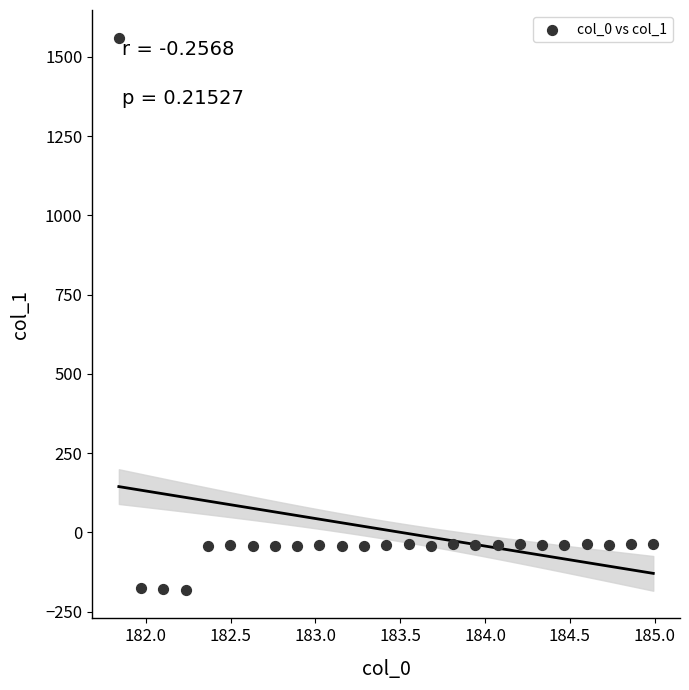

What is the range of Y values (max minus min)?

1742.3